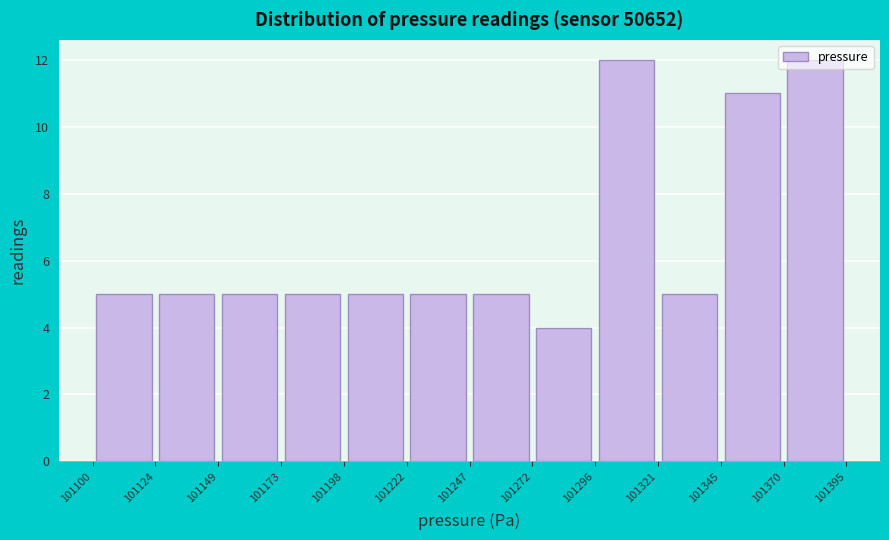

Reading left to right, list every bar in this chart as the range it spans on the x-axis followed by its height. The values are not printed on the chart, so give them approximately, as read against the axis.

101100 to 101124: 5
101124 to 101149: 5
101149 to 101173: 5
101173 to 101198: 5
101198 to 101222: 5
101222 to 101247: 5
101247 to 101272: 5
101272 to 101296: 4
101296 to 101321: 12
101321 to 101345: 5
101345 to 101370: 11
101370 to 101395: 12